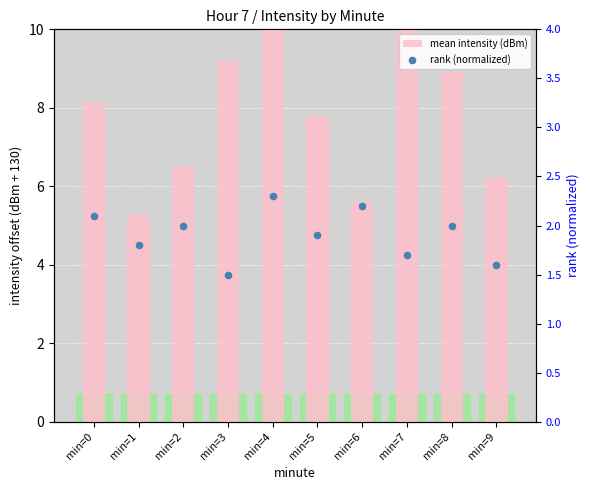

What are all the series names shown in the legend?

mean intensity (dBm), rank (normalized)